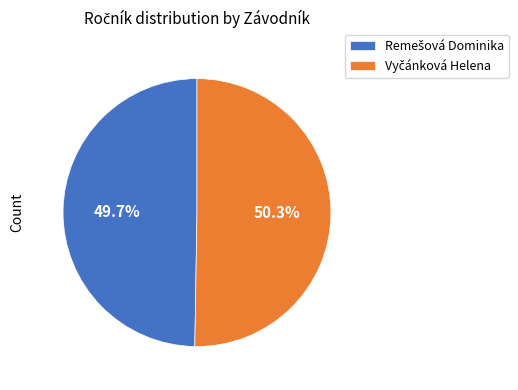

Is there a majority slice in this chart?

Yes